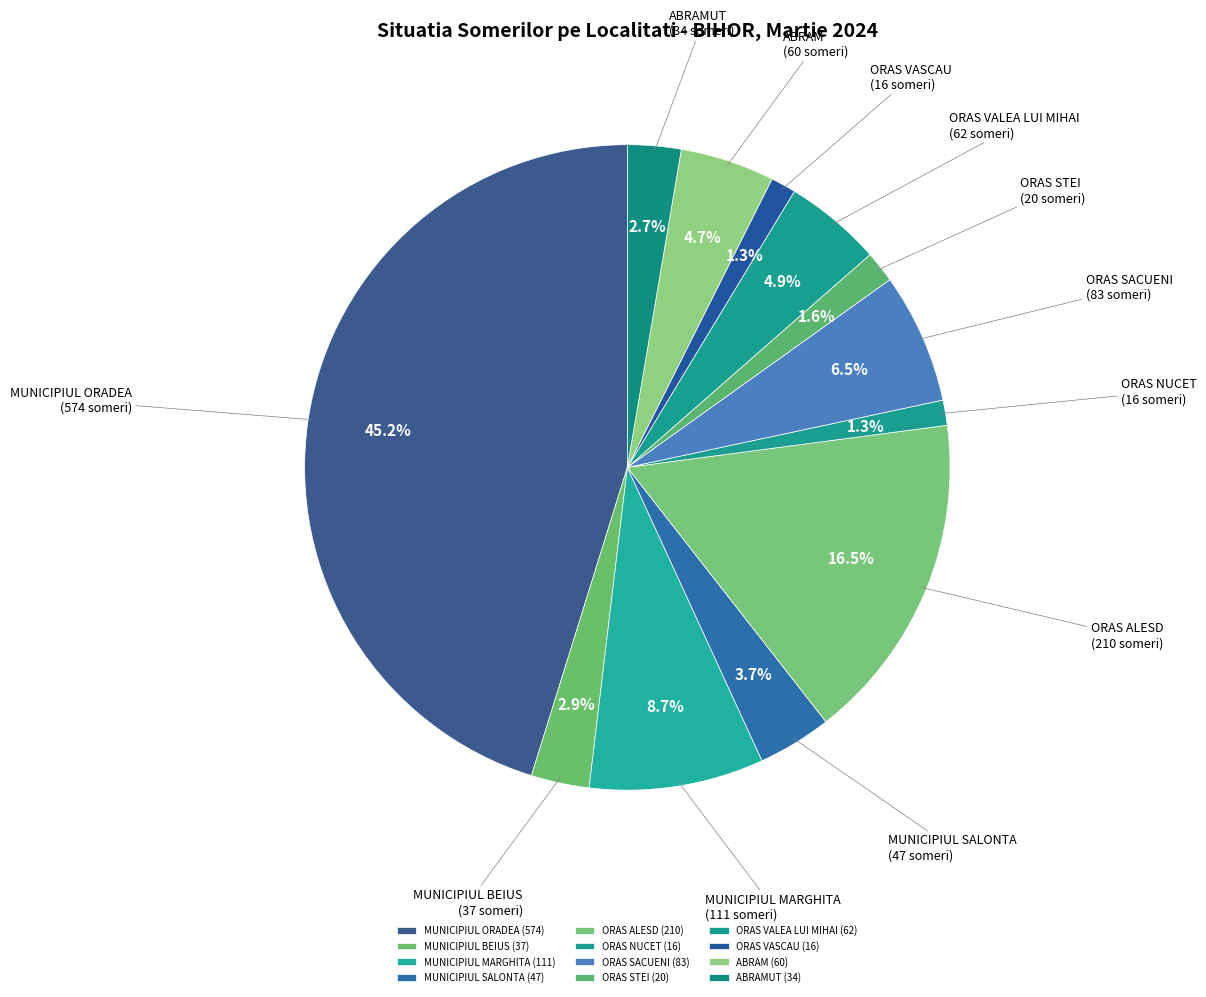

Rank the categories by value from lowest to highest.

ORAS NUCET, ORAS VASCAU, ORAS STEI, ABRAMUT, MUNICIPIUL BEIUS, MUNICIPIUL SALONTA, ABRAM, ORAS VALEA LUI MIHAI, ORAS SACUENI, MUNICIPIUL MARGHITA, ORAS ALESD, MUNICIPIUL ORADEA